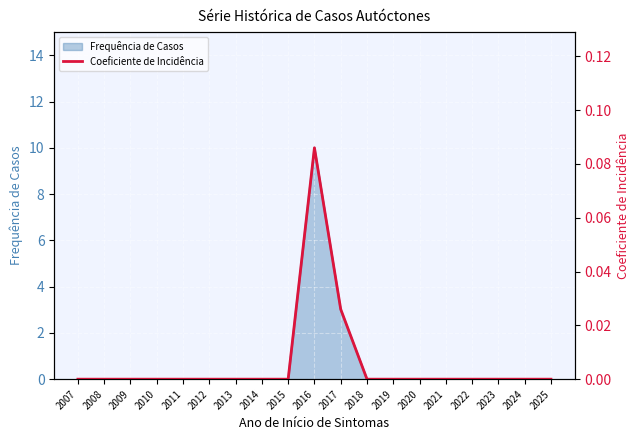

The value at 2013 is -0.0. True or false?

False